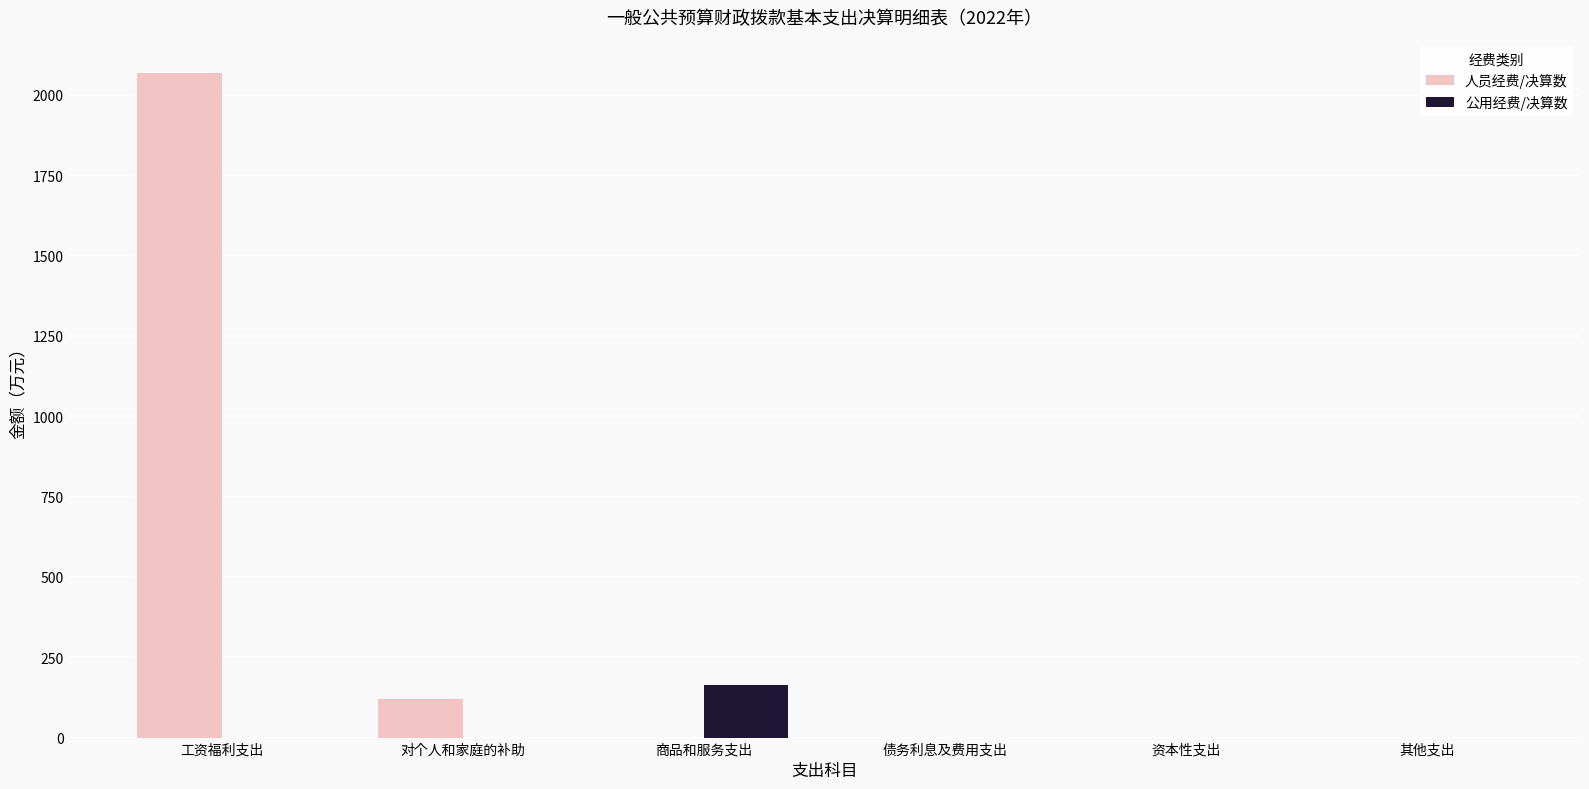

Is it true that 公用经费/决算数 equals -94.3 at 工资福利支出?

False